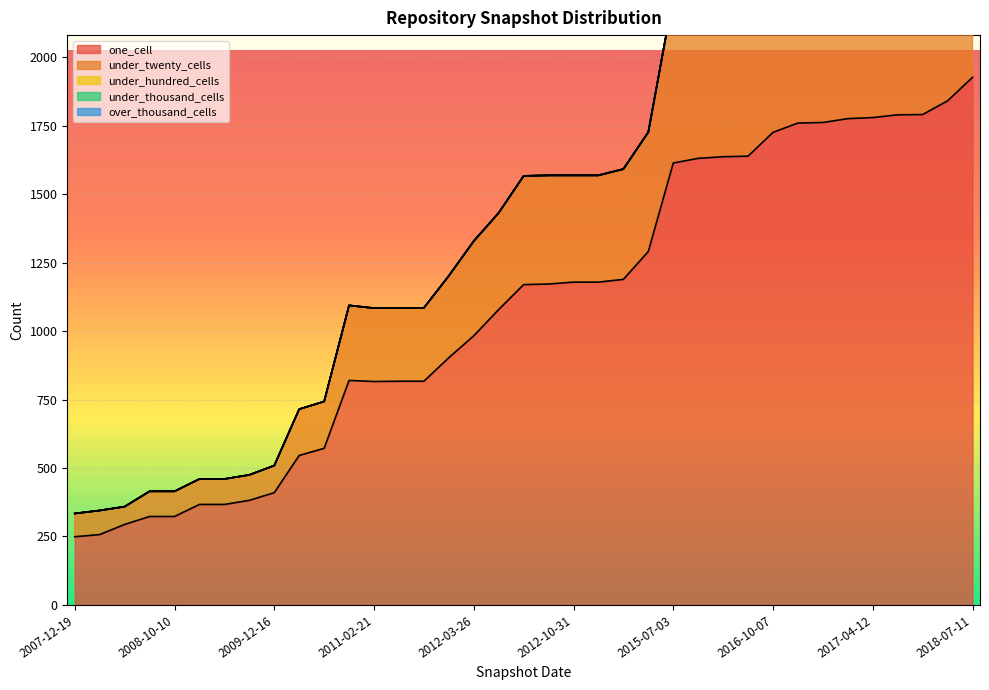

How many data points does each series have?

37